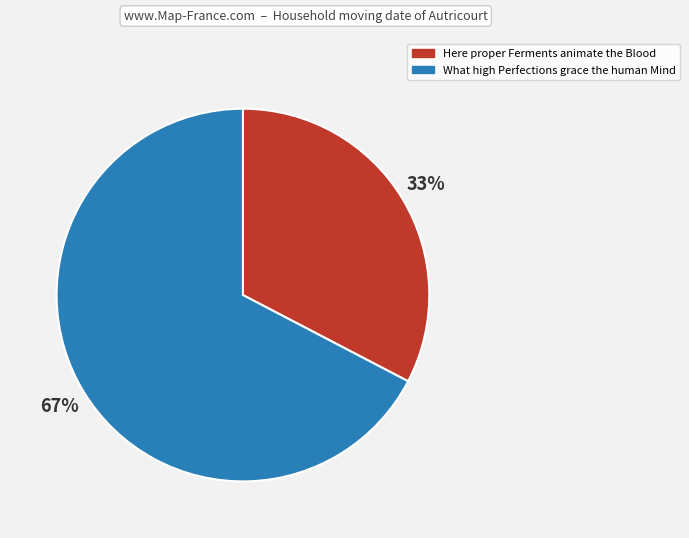

The Here proper Ferments animate the Blood slice represents 25% of the pie. True or false?

False